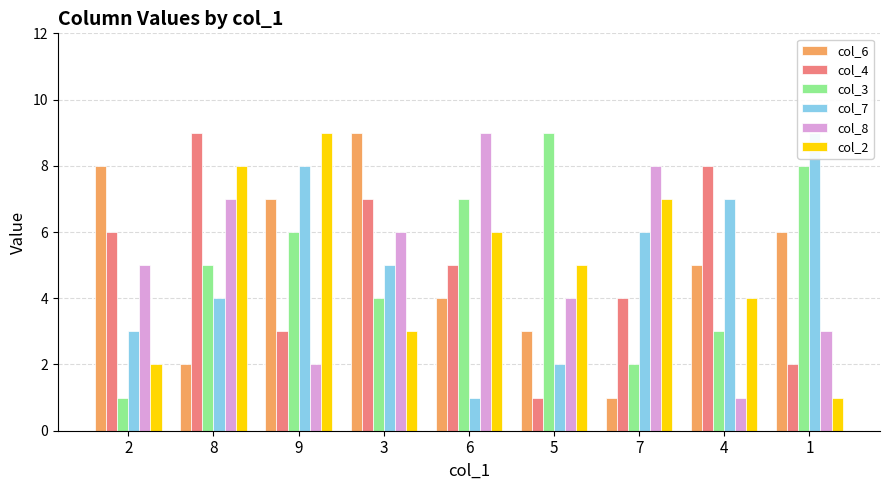

The value of col_7 at 5 is 3. True or false?

False